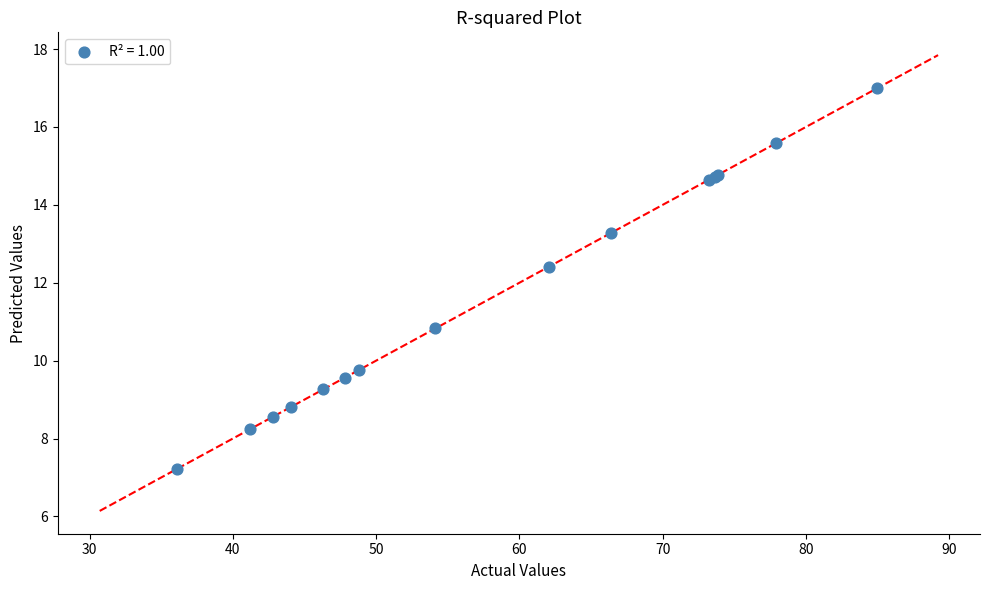

What Y value in the scatter plot is closest to 12?

12.4